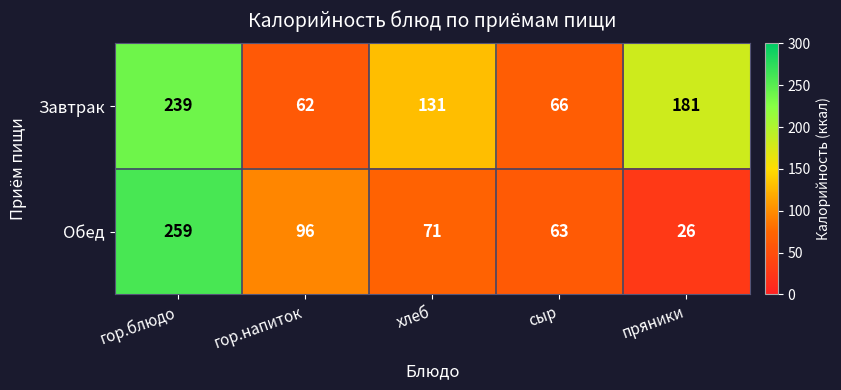

What is the difference between the highest and lowest values at гор.напиток?

34